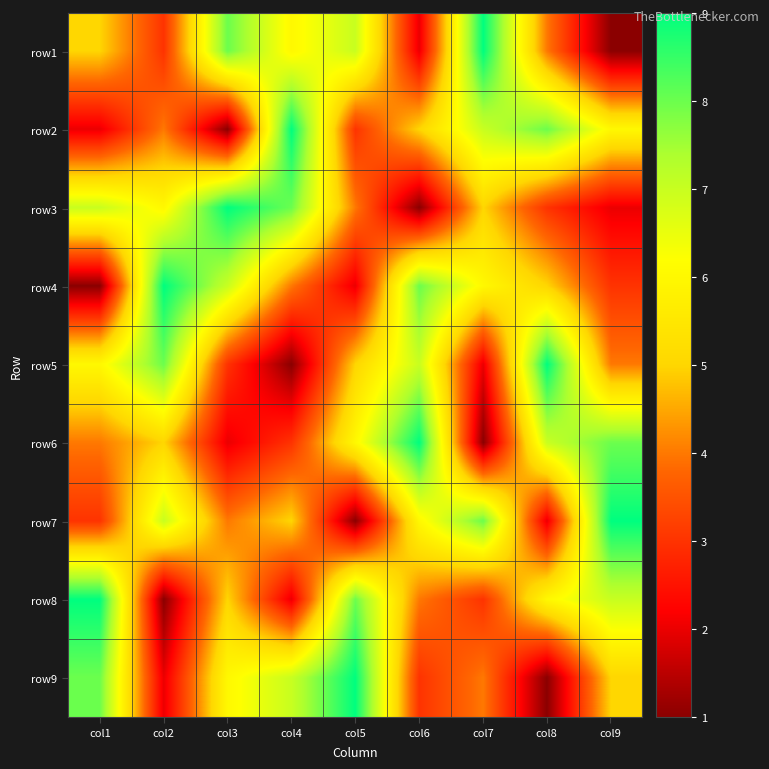

How many distinct data groups are displayed?

9